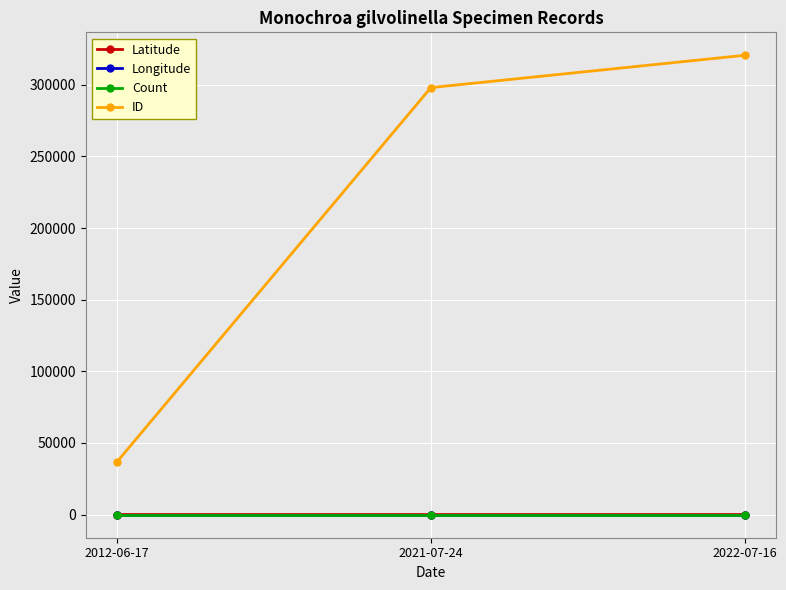

How many data points in ID are less than 297993?

1